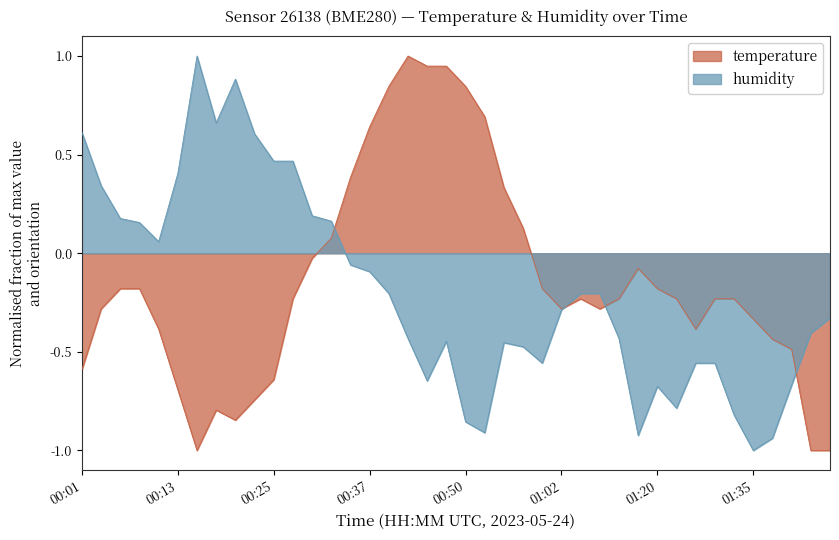

How many values in the humidity series exceed 0?

14